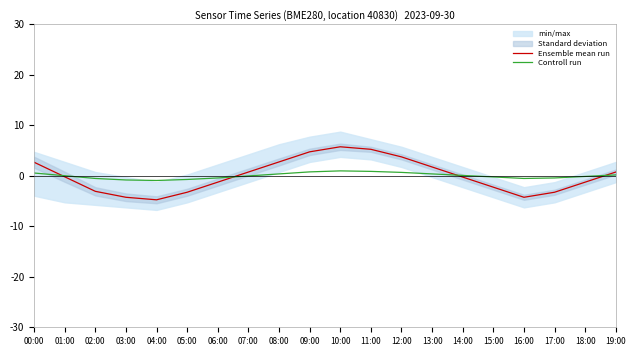

Reading left to right, what are all the values shown in this chart?

Ensemble mean run: 2.7	-0.2	-3.1	-4.3	-4.8	-3.3	-1.3	0.7	2.7	4.7	5.7	5.2	3.7	1.7	-0.3	-2.3	-4.3	-3.3	-1.3	0.7
Controll run: 0.5	0.0	-0.5	-0.8	-0.9	-0.7	-0.4	-0.0	0.4	0.8	1.0	0.9	0.7	0.4	0.1	-0.2	-0.5	-0.4	-0.1	0.2